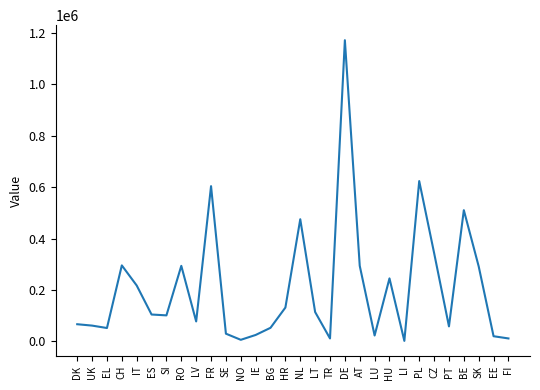

What position from the left is RO?

8